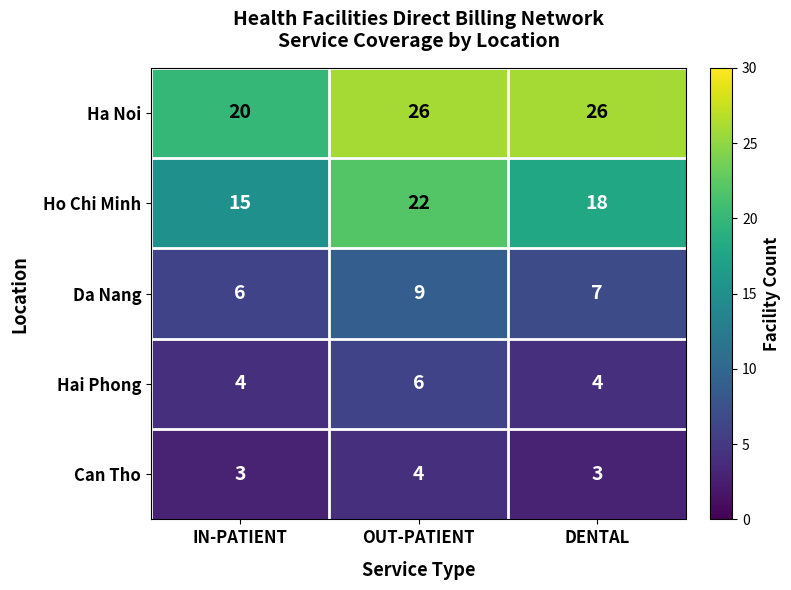

Which category has the lowest value in the Ho Chi Minh series?

IN-PATIENT